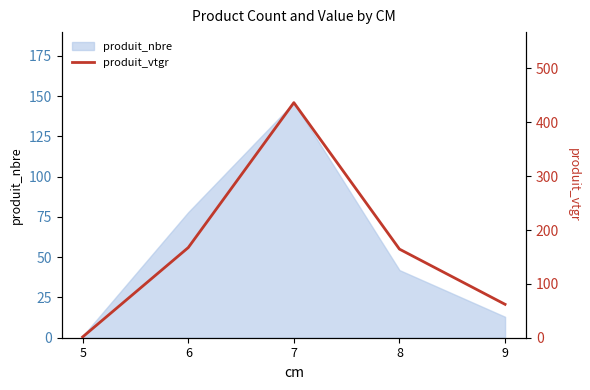

What is the average value?

166.4